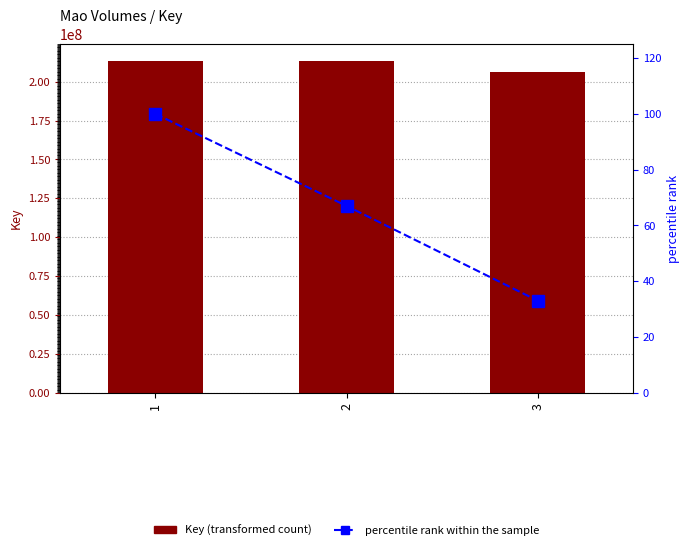

What is the value of the percentile rank within the sample bar at the 1st from the left?

100